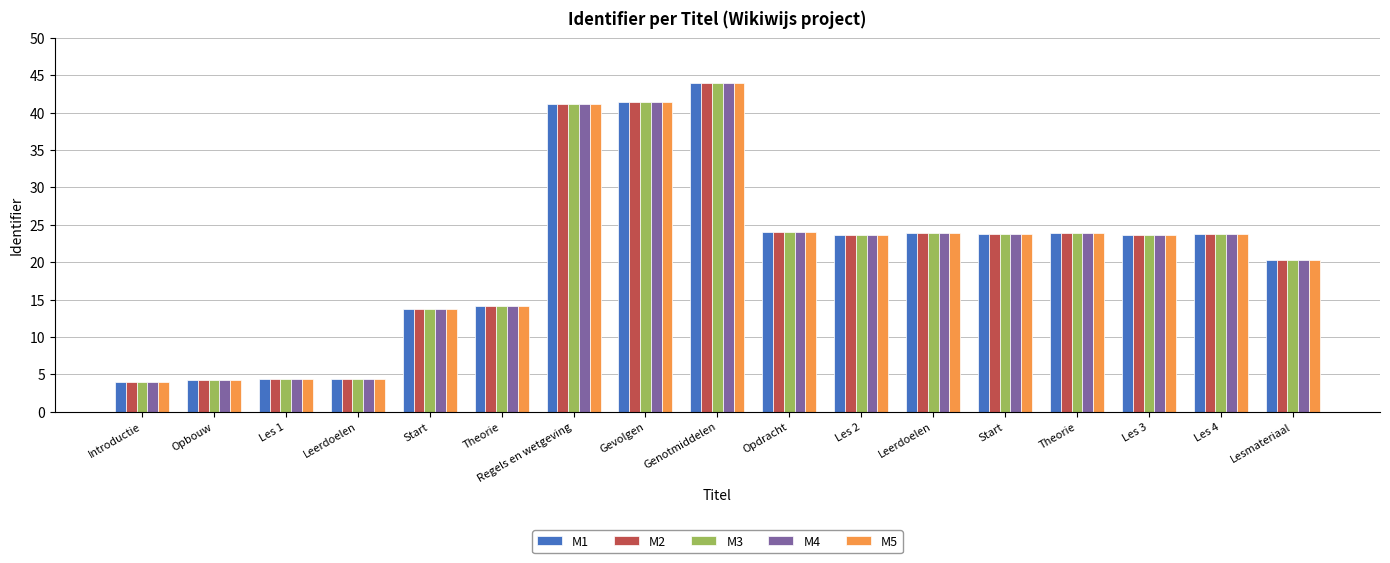

Rank the categories by M1 value from lowest to highest.

Introductie, Opbouw, Leerdoelen, Les 1, Start, Theorie, Lesmateriaal, Les 2, Les 3, Les 4, Start, Theorie, Leerdoelen, Opdracht, Regels en wetgeving, Gevolgen, Genotmiddelen